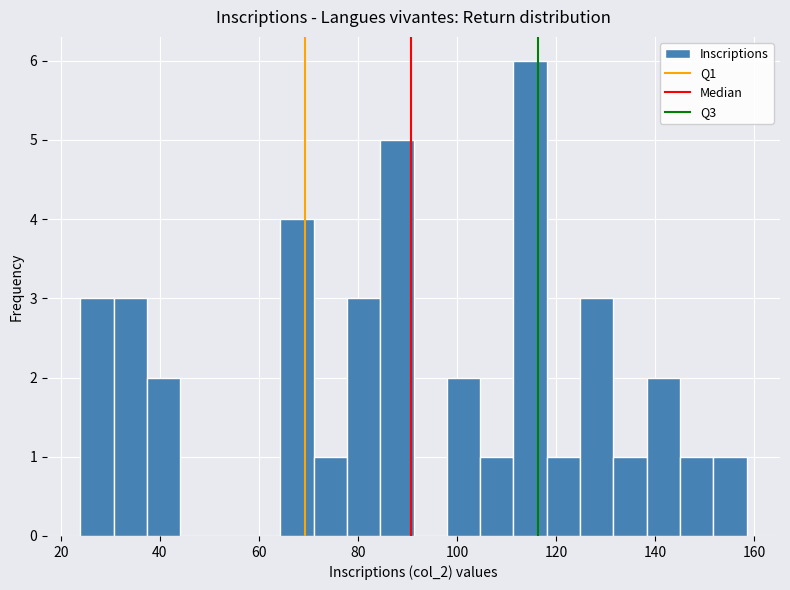

Read against the x-axis, roughly where is the centre of the tallest bar?

114